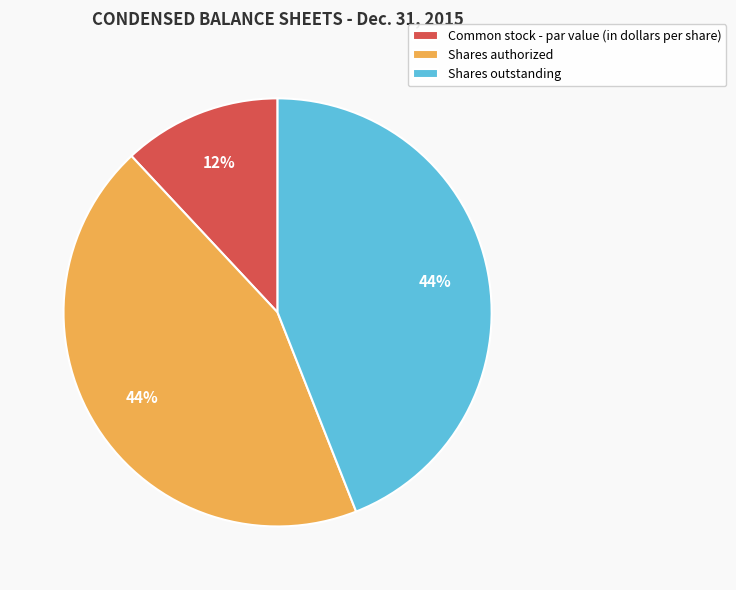

The Shares outstanding slice represents 44% of the pie. True or false?

True